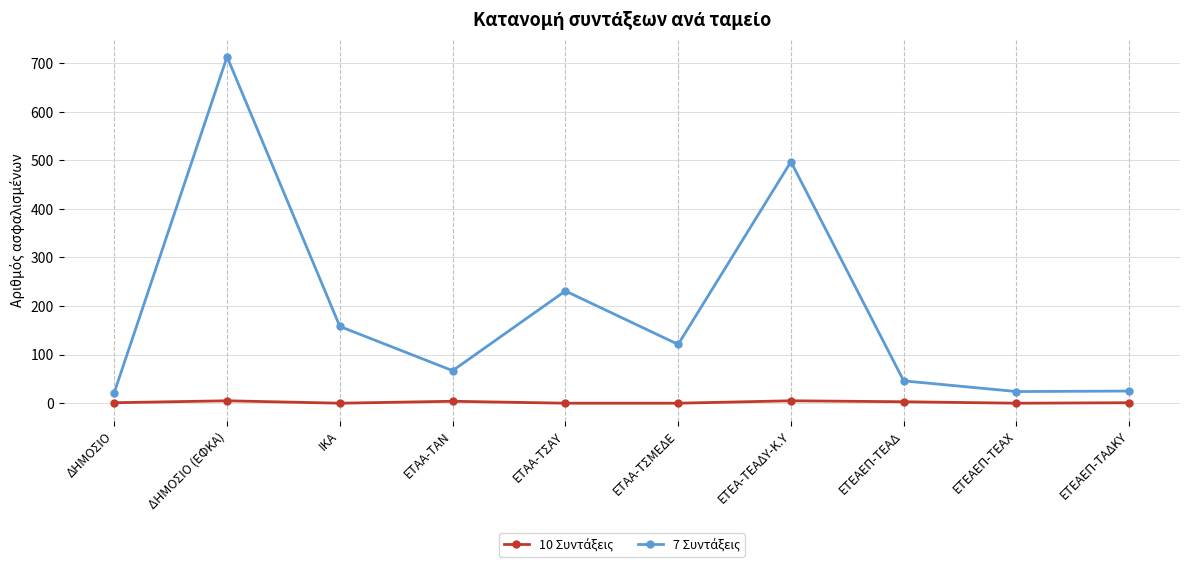

Does the chart display data point markers on the line(s)?

Yes